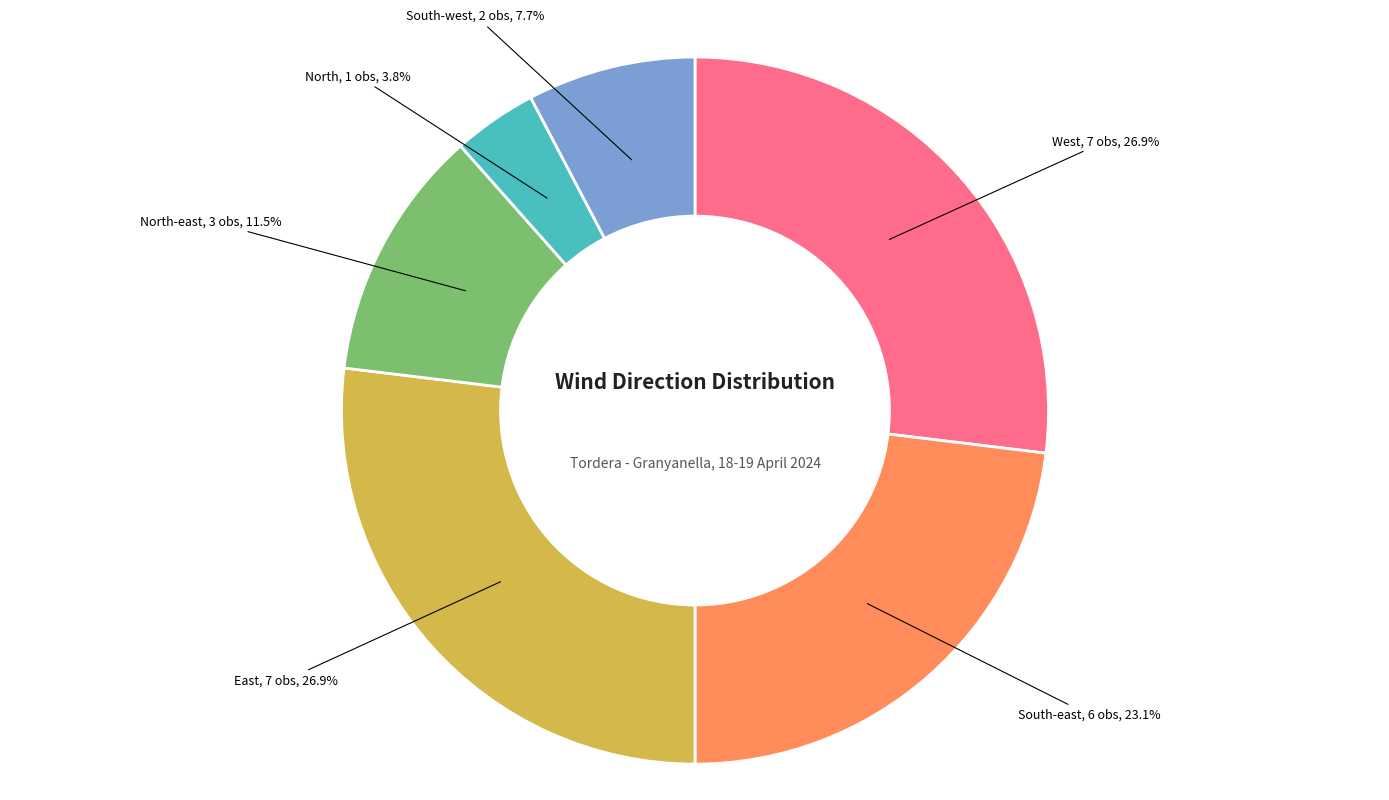

Is there a majority slice in this chart?

No